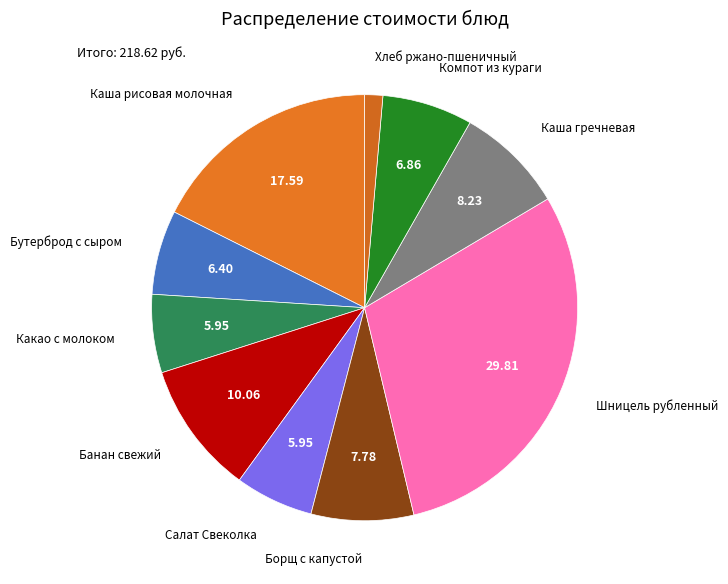

Rank the categories by value from lowest to highest.

Хлеб ржано-пшеничный, Какао с молоком, Салат Свеколка, Бутерброд с сыром, Компот из кураги, Борщ с капустой, Каша гречневая, Банан свежий, Каша рисовая молочная, Шницель рубленный